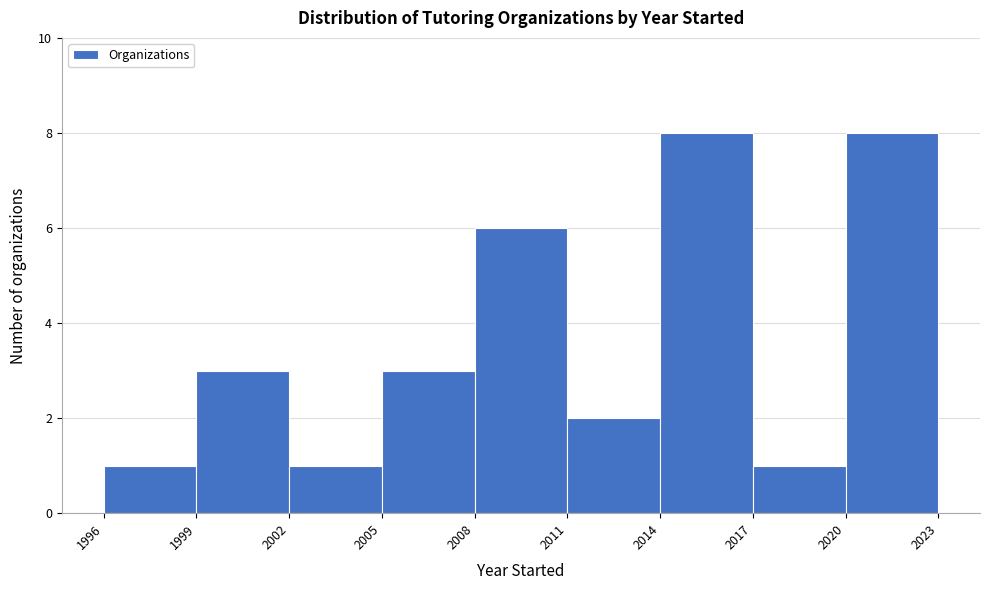

Reading left to right, transcribe this chart: for each bar, give the range it covers on the x-axis and its height. The values are not printed on the chart, so give them approximately, as read against the axis.

1996 to 1999: 1
1999 to 2002: 3
2002 to 2005: 1
2005 to 2008: 3
2008 to 2011: 6
2011 to 2014: 2
2014 to 2017: 8
2017 to 2020: 1
2020 to 2023: 8